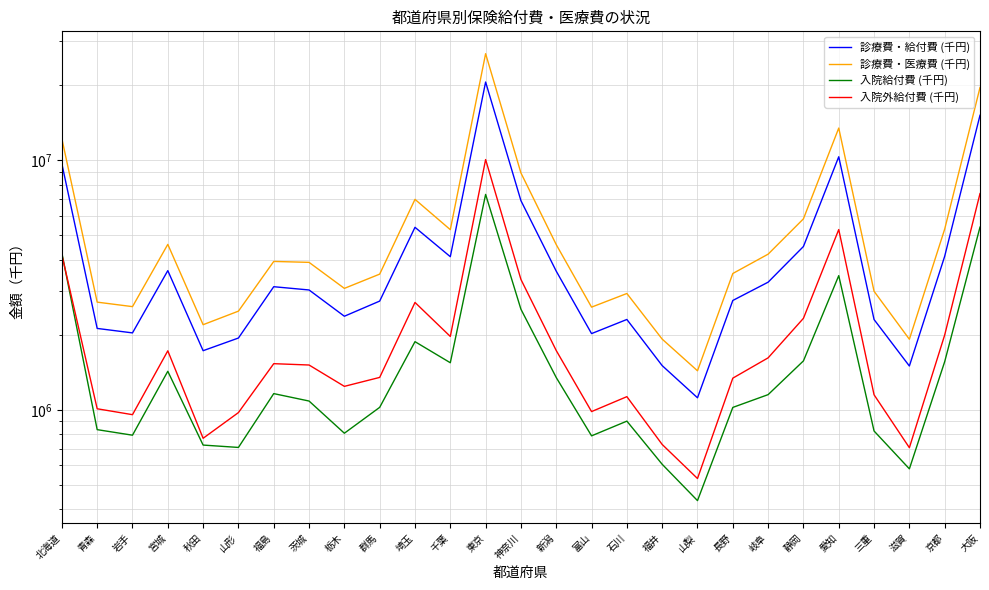

Rank the categories by 診療費・給付費 (千円) value from highest to lowest.

東京, 大阪, 愛知, 北海道, 神奈川, 埼玉, 静岡, 京都, 千葉, 宮城, 新潟, 岐阜, 福島, 茨城, 長野, 群馬, 栃木, 石川, 三重, 青森, 岩手, 富山, 山形, 秋田, 福井, 滋賀, 山梨